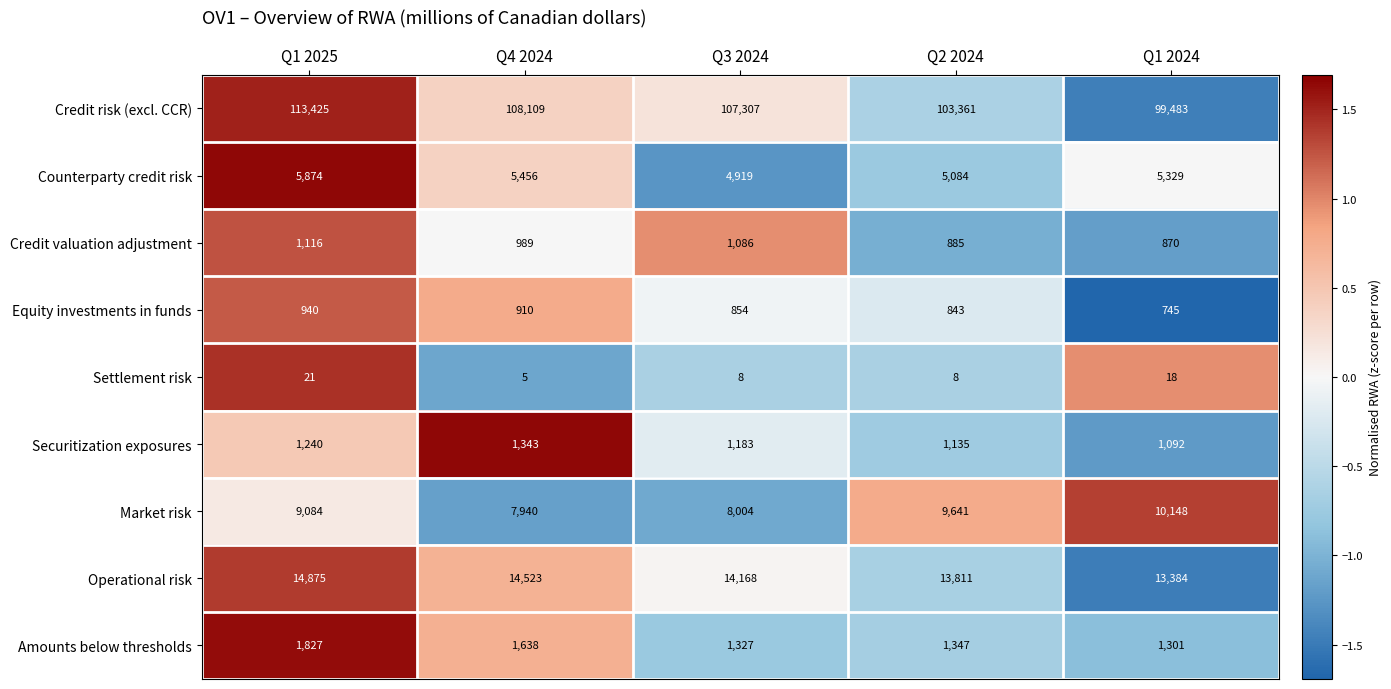

What is the total value across all series at Q4 2024?

140913